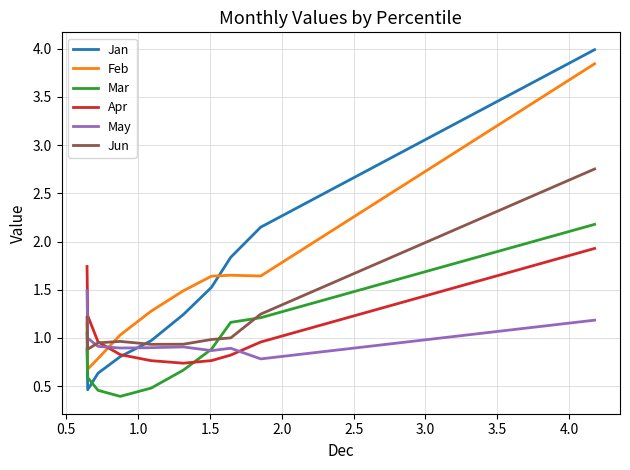

Which series has the largest total across all categories?

Feb